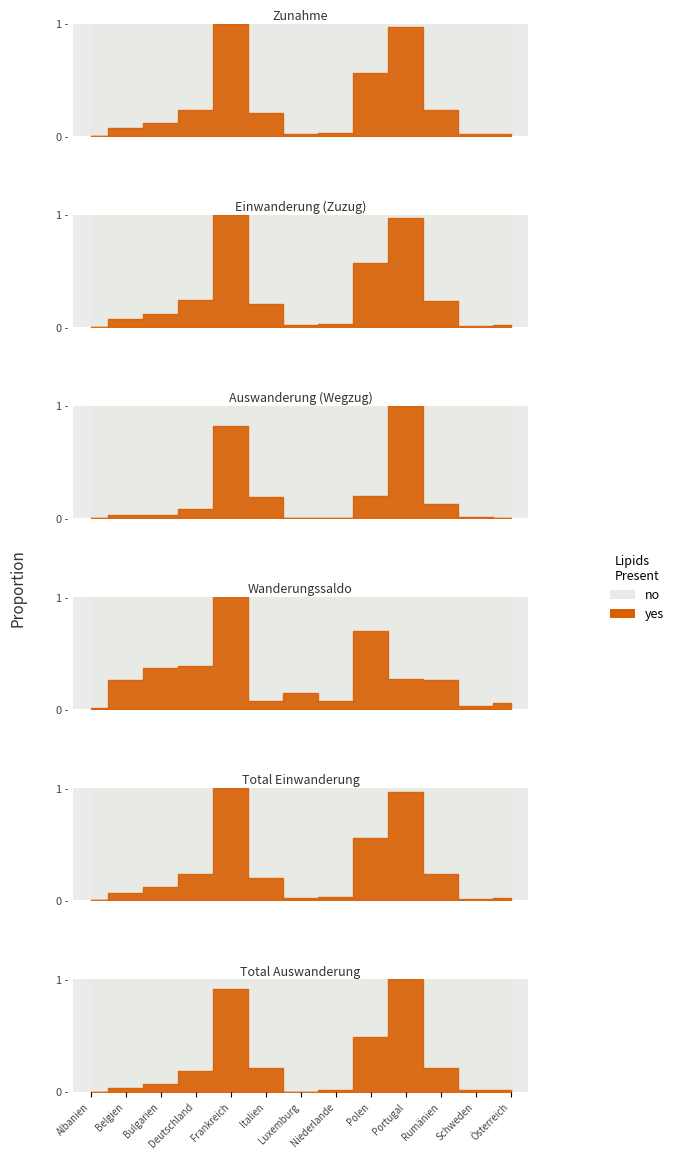

At which category does Total Auswanderung reach its first local peak?

Frankreich